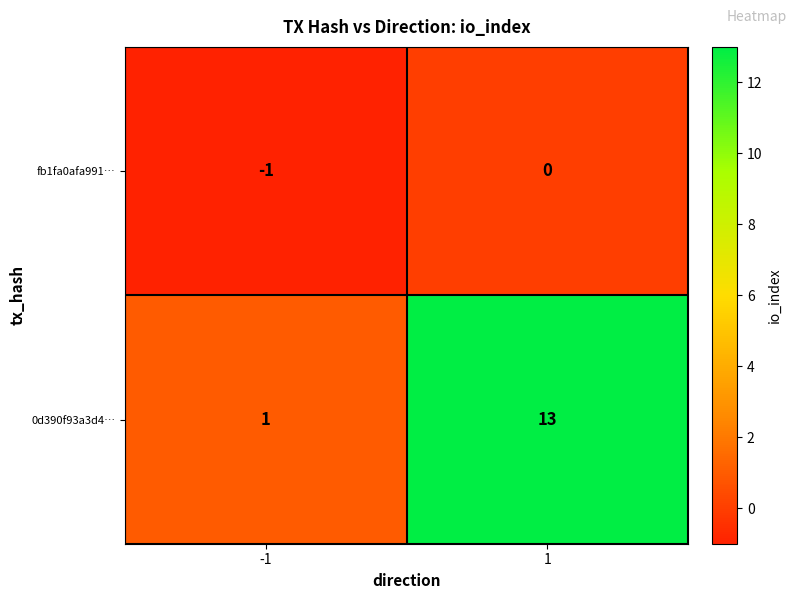

At 1, list the series in order from smallest to largest.

fb1fa0afa991…, 0d390f93a3d4…